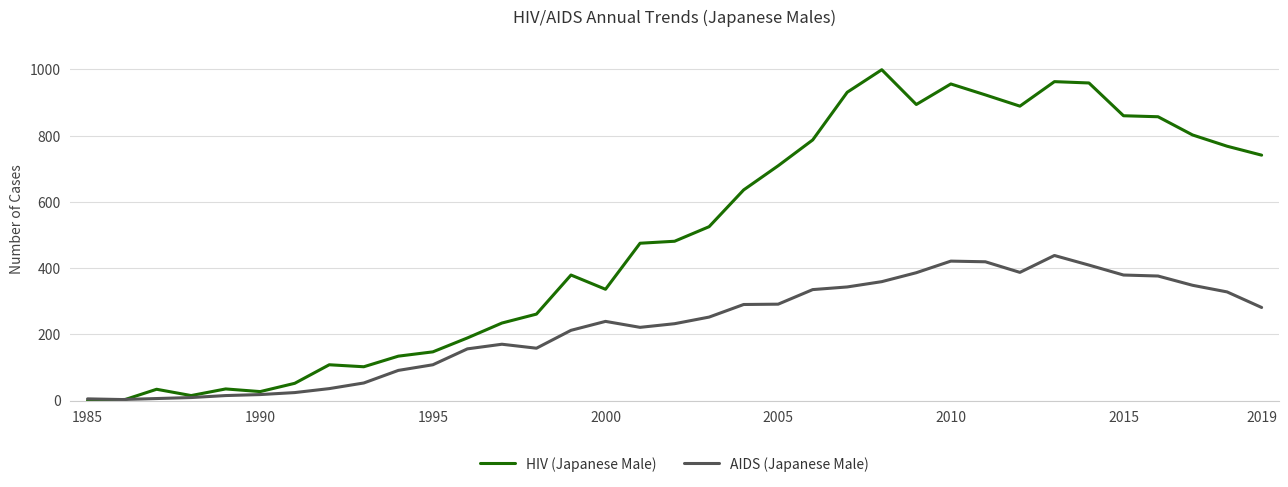

Which series has the widest spread of values?

HIV (Japanese Male)